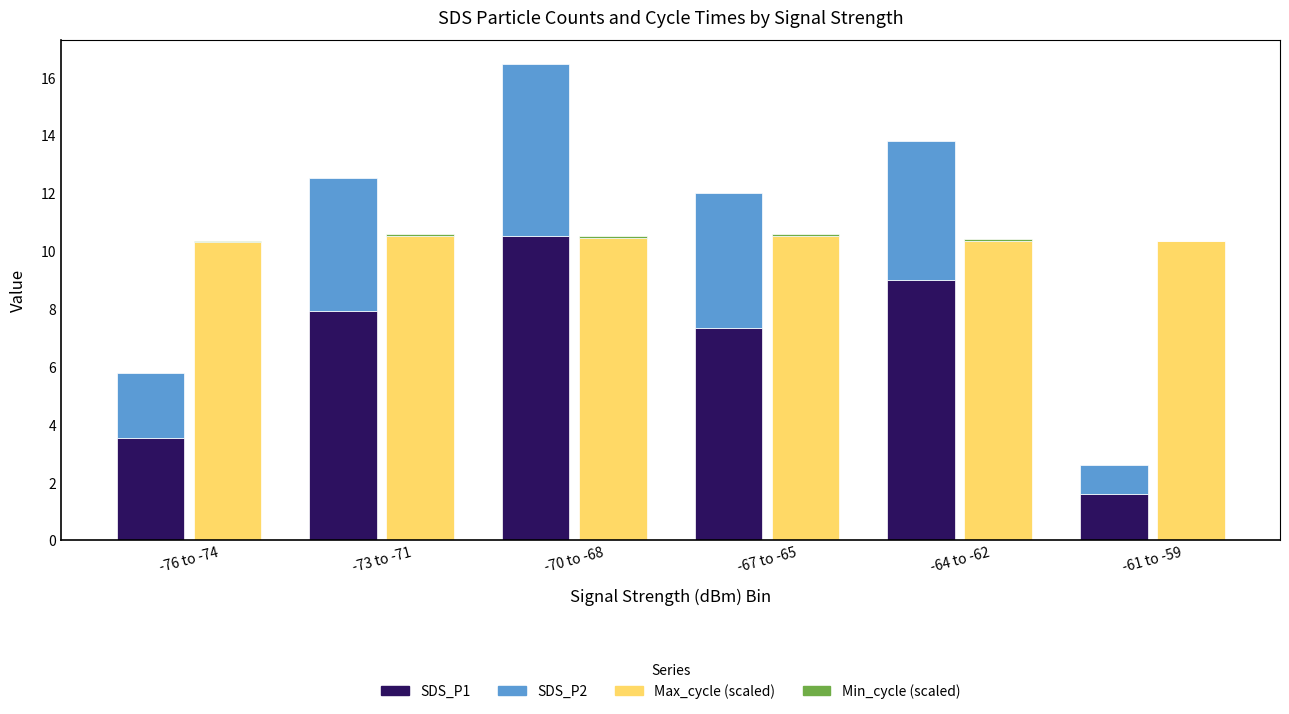

True or false: Min_cycle has a value of 0.1 at -70 to -68.

True